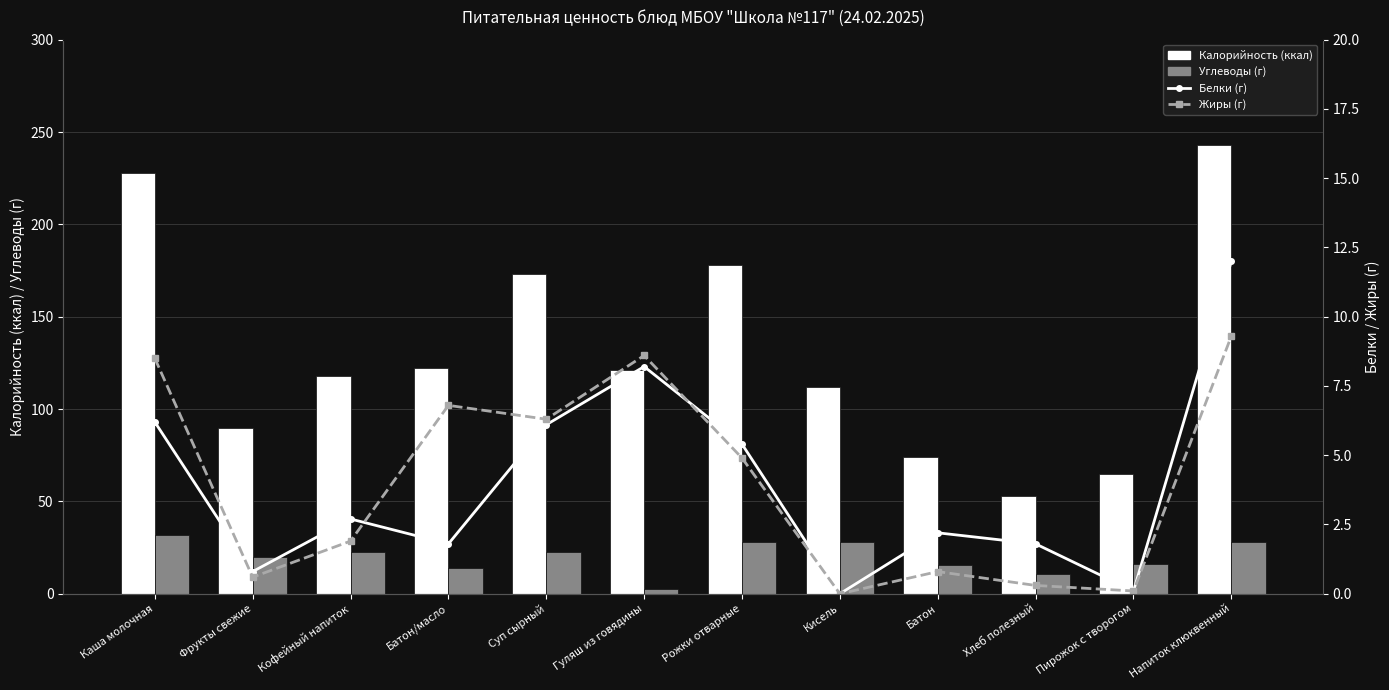

What is the difference between the maximum and minimum values in the Углеводы (г) series?

28.8